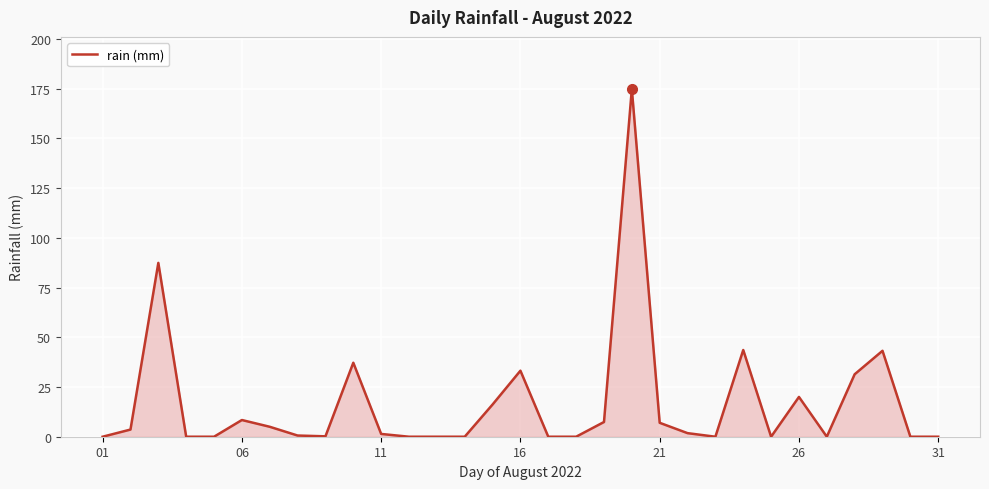

What is the maximum value shown in the chart?

174.8